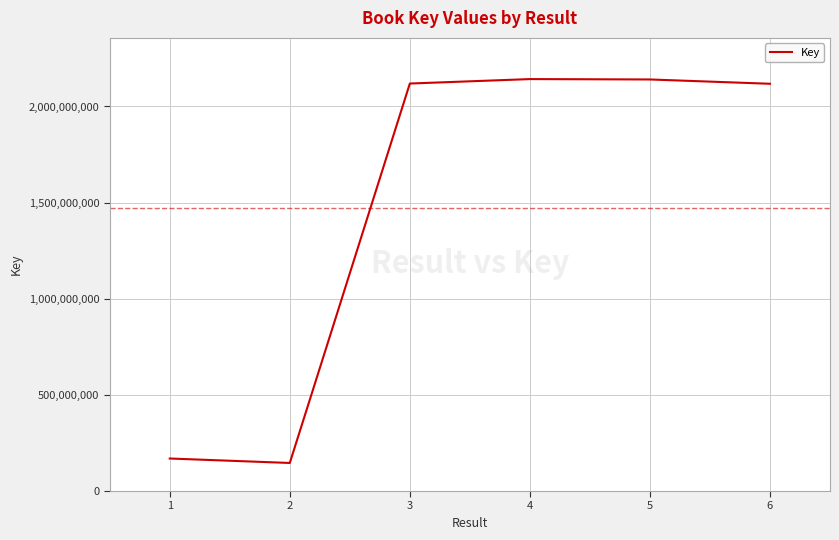

What is the smallest value displayed?

145935536